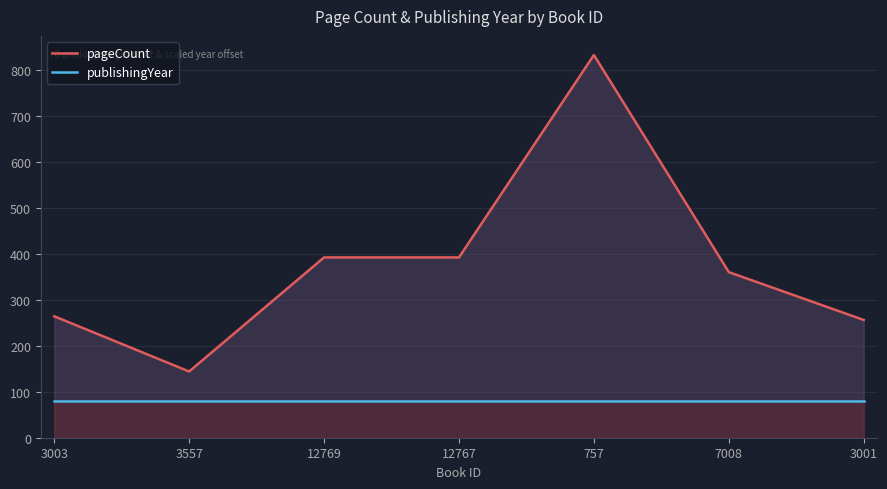

Between 3003 and 7008, which is larger?

7008